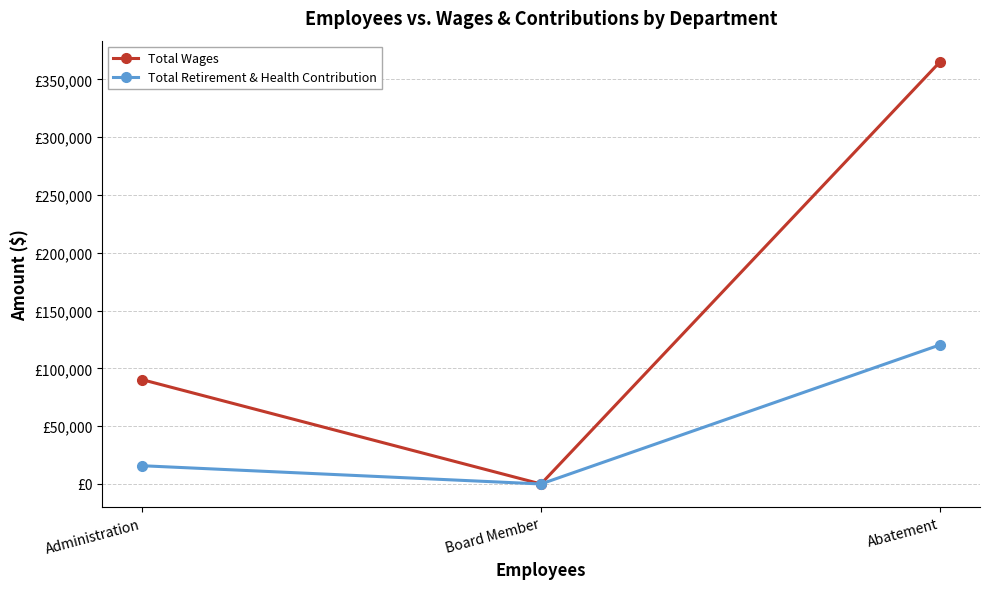

Does the chart have visible grid lines?

Yes